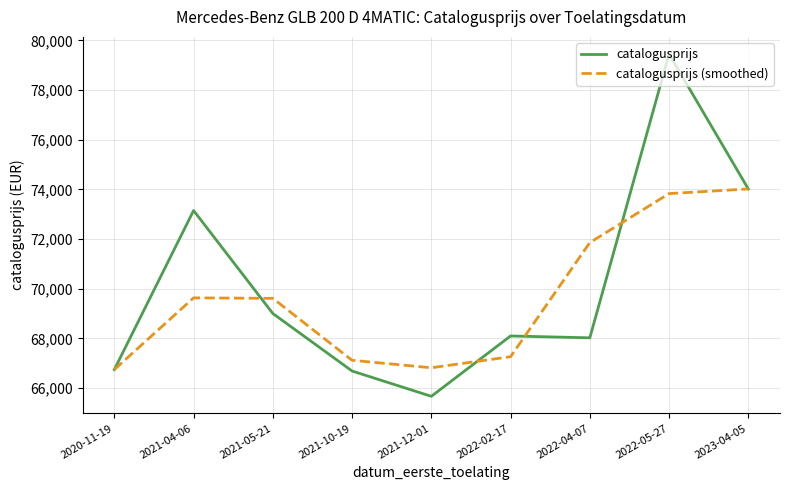

What is the total value across all series at 2021-12-01?

132488.0